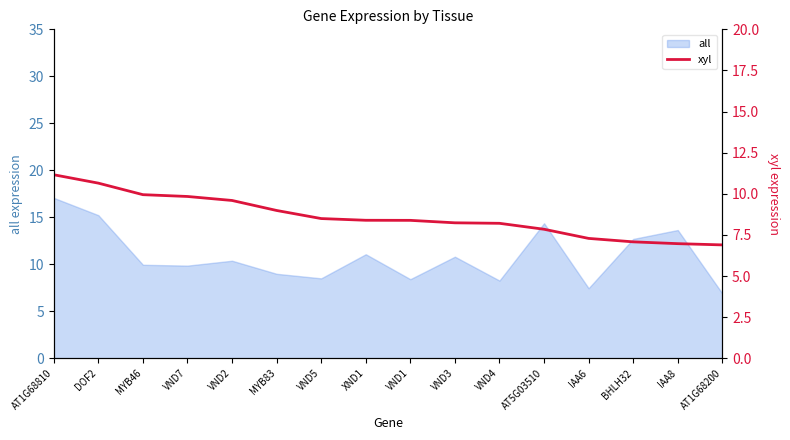

What is the smallest value displayed?

6.9